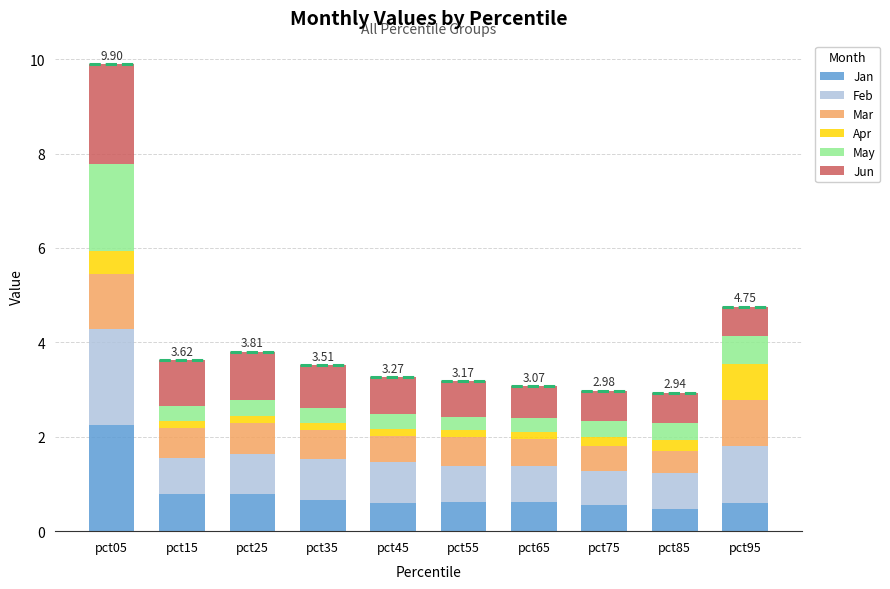

What is the total value across all series at pct95?

4.8